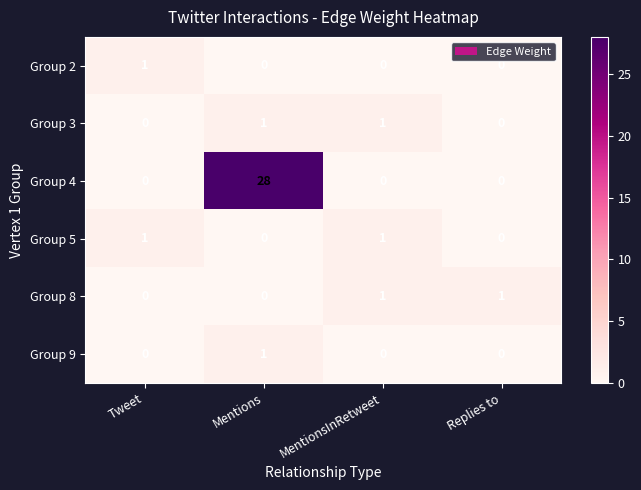

Count the Group 8 values in the range 0 to 1.

4